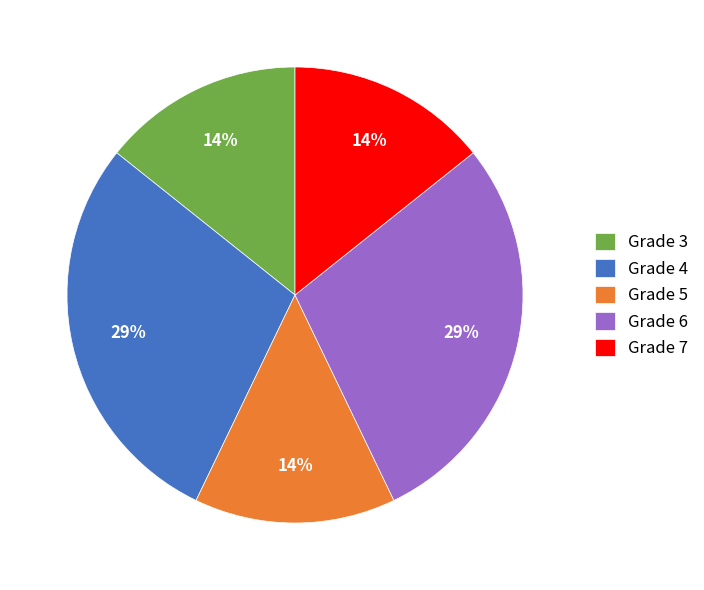

Is the sum of Grade 4 and Grade 5 greater than half?

No